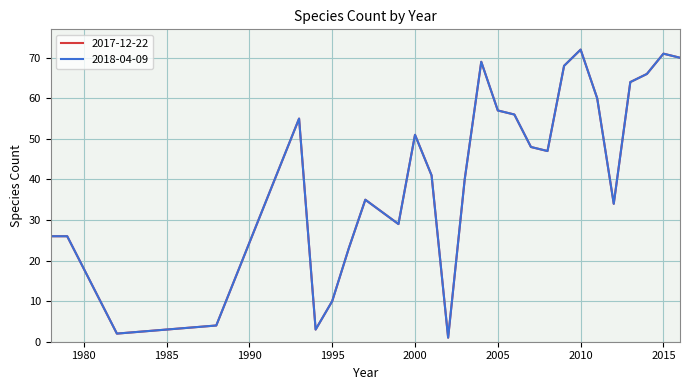

Reading left to right, list all the values displayed in this chart.

2017-12-22: 1978=26	1979=26	1982=2	1988=4	1993=55	1994=3	1995=10	1996=23	1997=35	1999=29	2000=51	2001=41	2002=1	2003=40	2004=69	2005=57	2006=56	2007=48	2008=47	2009=68	2010=72	2011=60	2012=34	2013=64	2014=66	2015=71	2016=70
2018-04-09: 1978=26	1979=26	1982=2	1988=4	1993=55	1994=3	1995=10	1996=23	1997=35	1999=29	2000=51	2001=41	2002=1	2003=40	2004=69	2005=57	2006=56	2007=48	2008=47	2009=68	2010=72	2011=60	2012=34	2013=64	2014=66	2015=71	2016=70